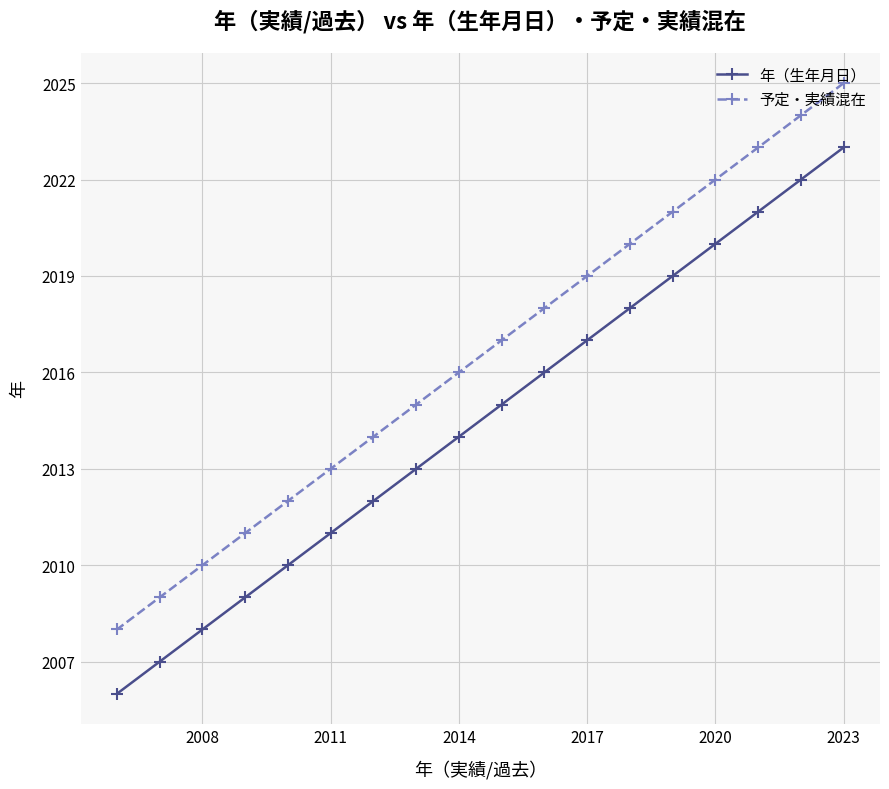

How many lines are shown in the chart?

2